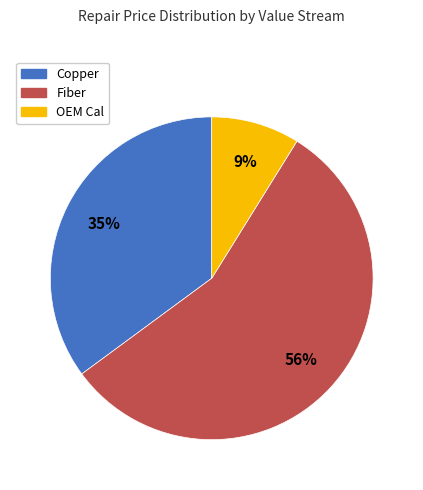

What percentage is the Copper slice, to the nearest percent?

35%